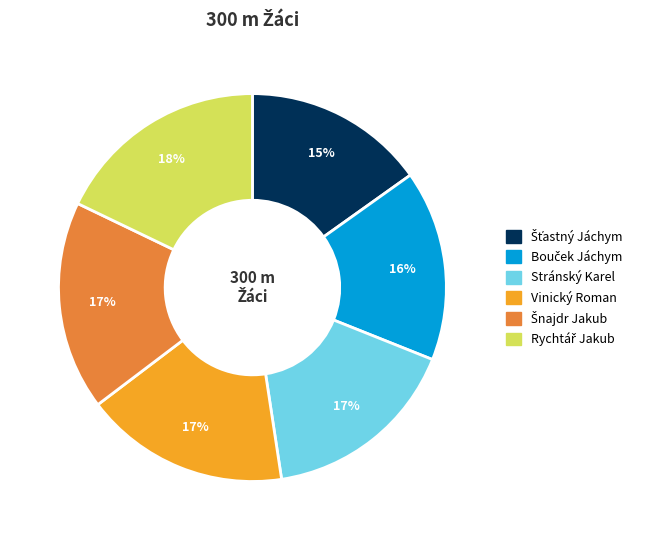

Does any single category account for the majority?

No